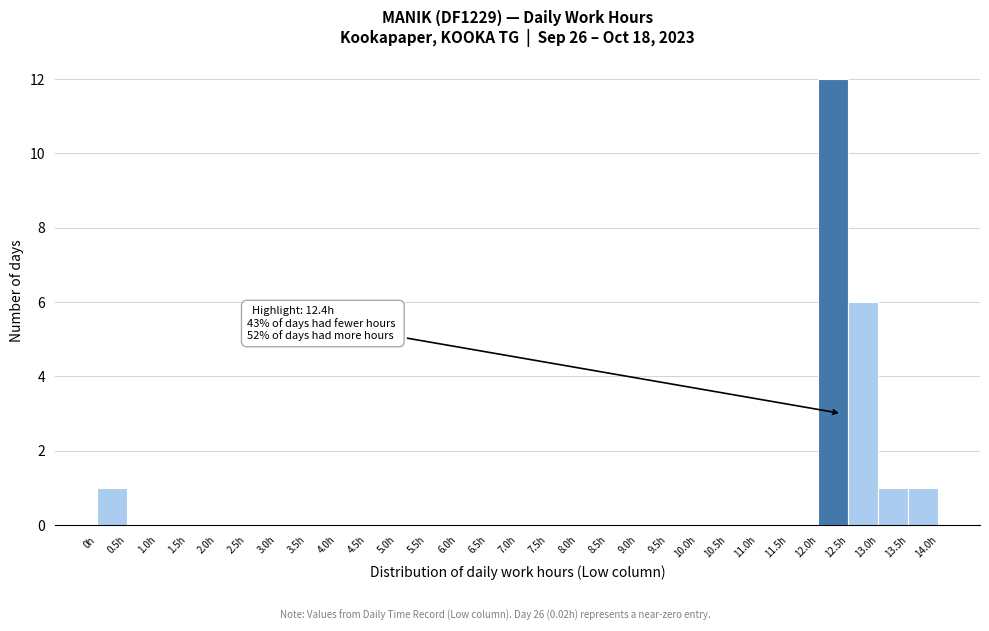

Which range on the x-axis has the tallest bar?

12.0 to 12.5